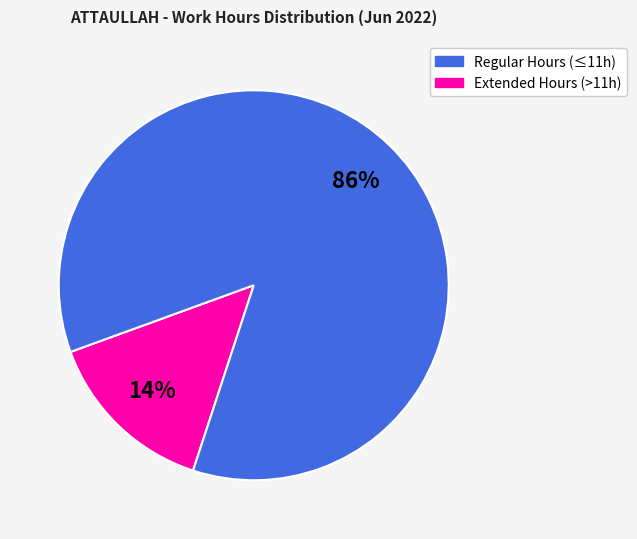

To the nearest percent, what is the average slice percentage?

50%